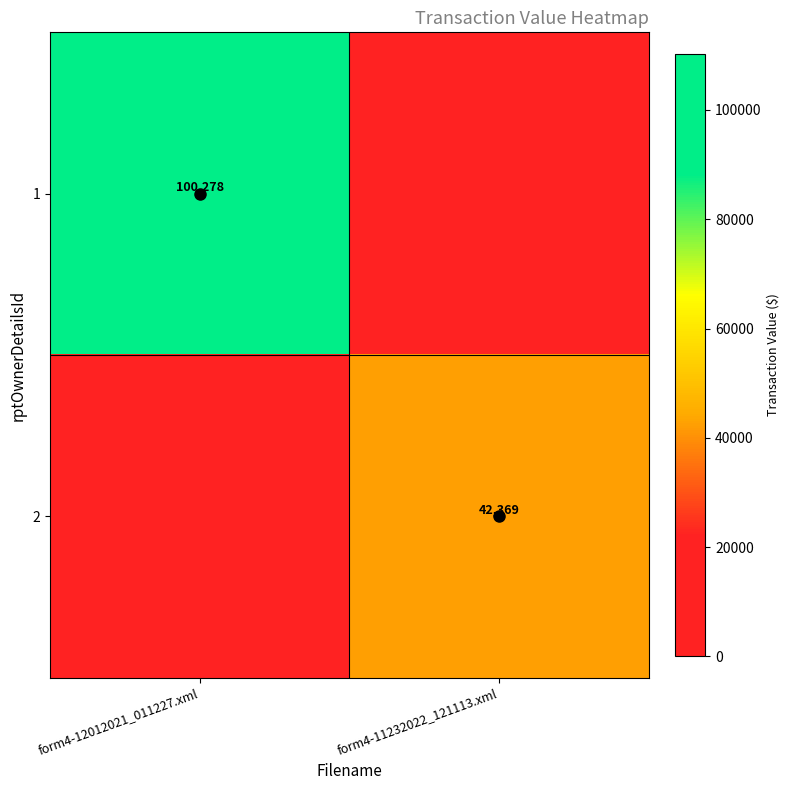

Count the 2 values in the range 0 to 42369.

2